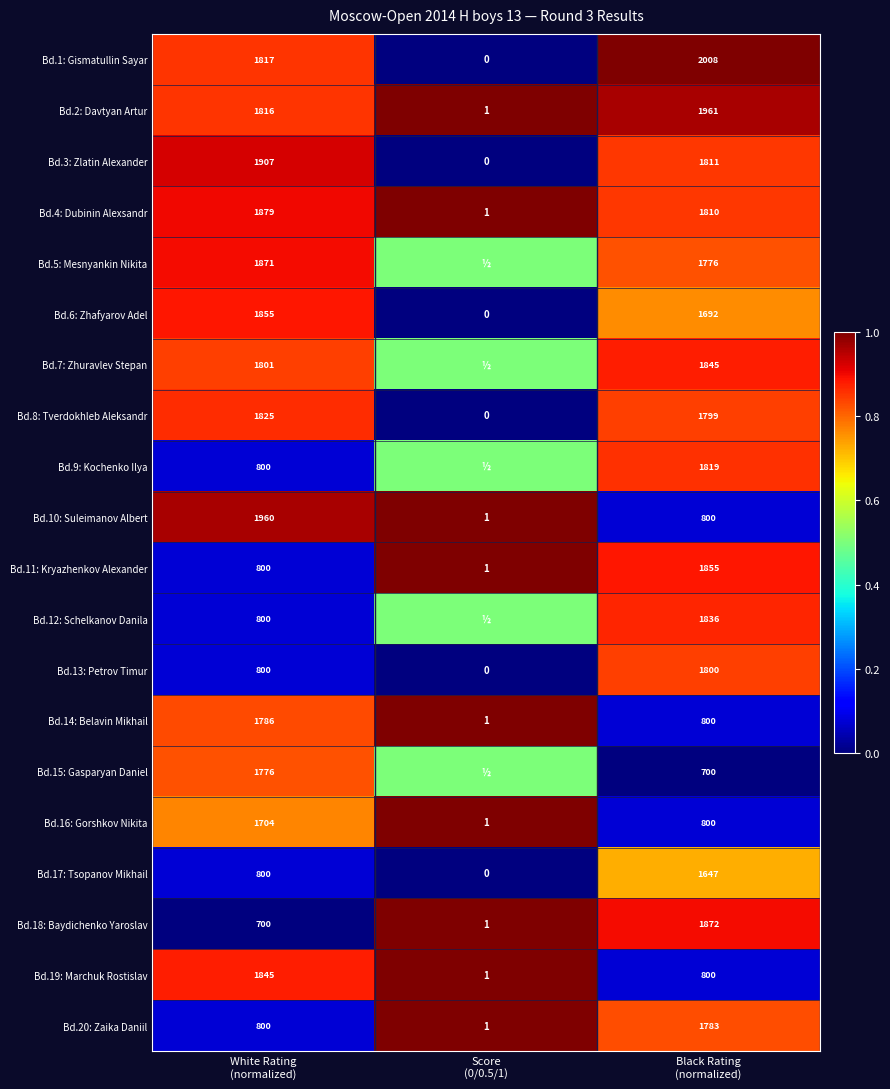

What is the minimum value for Bd.16: Gorshkov Nikita?

1.0